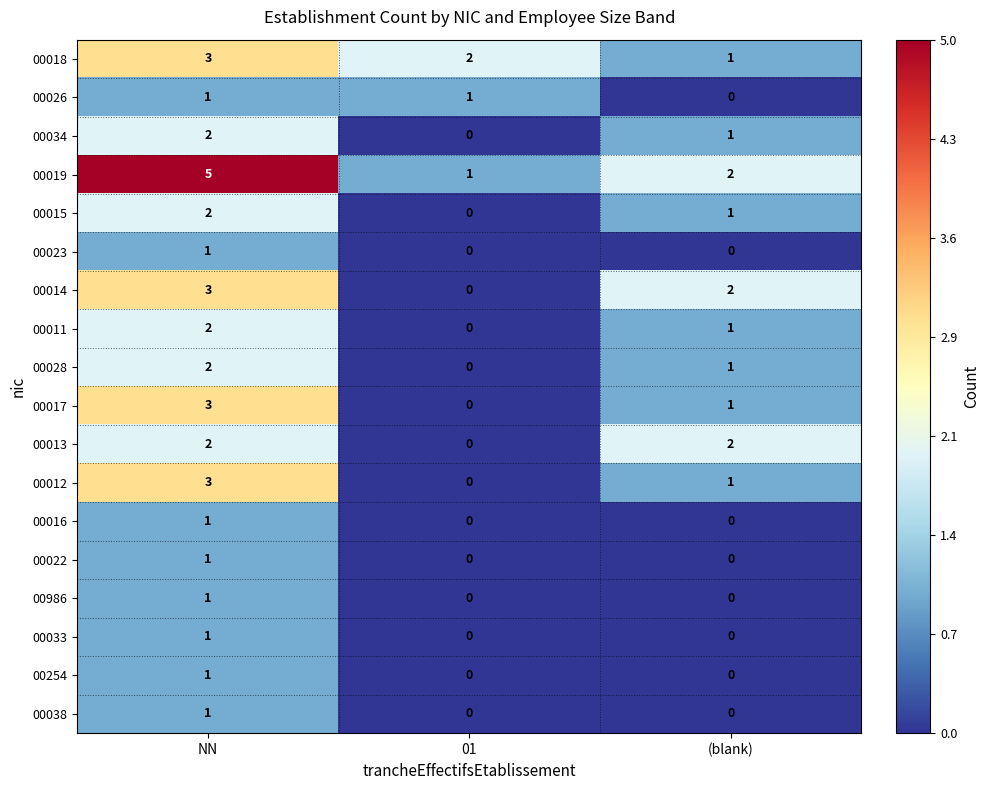

True or false: 00986 has a value of -1 at 01.

False